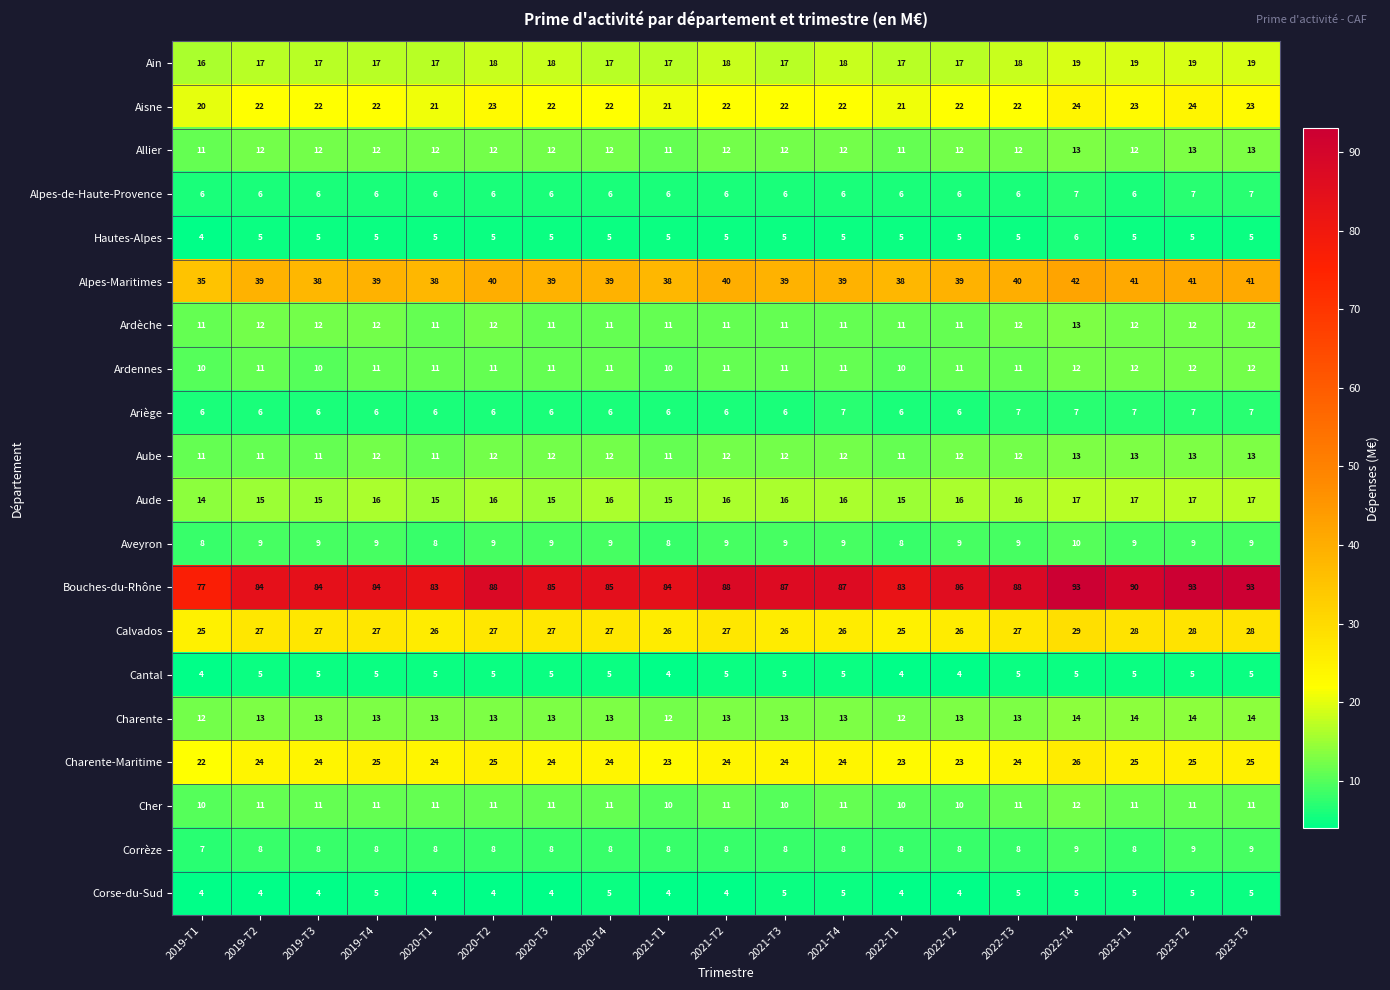

What is the maximum value shown in the chart?

93